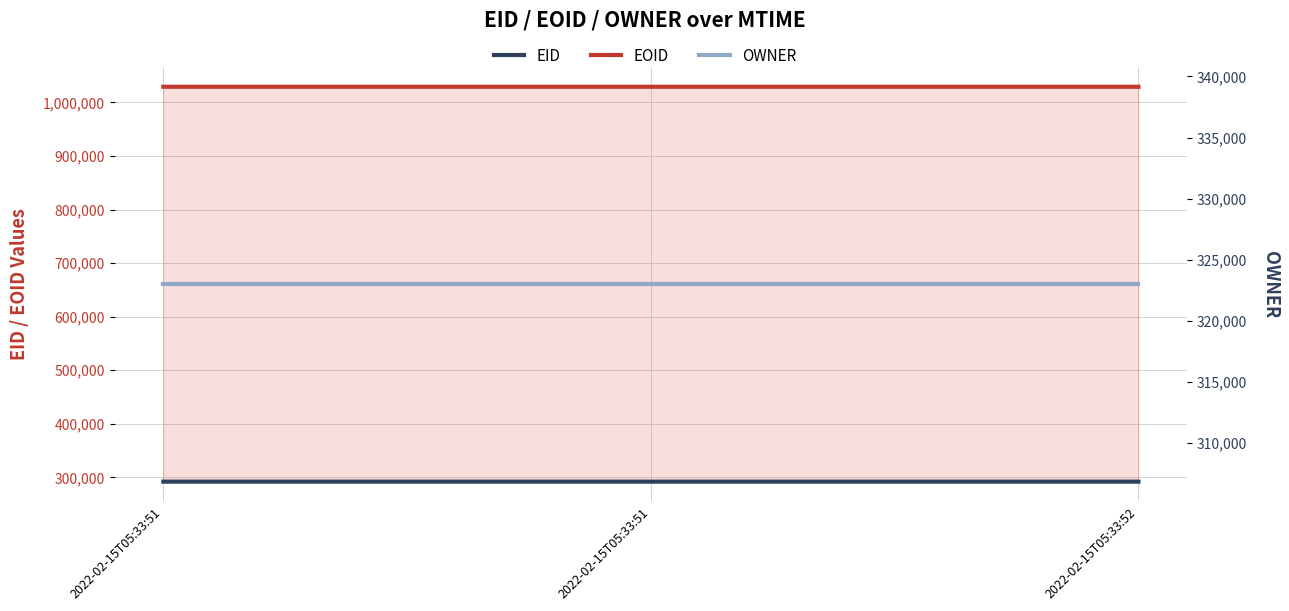

Reading right to left, transcribe all the data shown in this chart.

EID: 292151	292152	292153
EOID: 1029090	1029089	1029088
OWNER: 323006	323006	323006